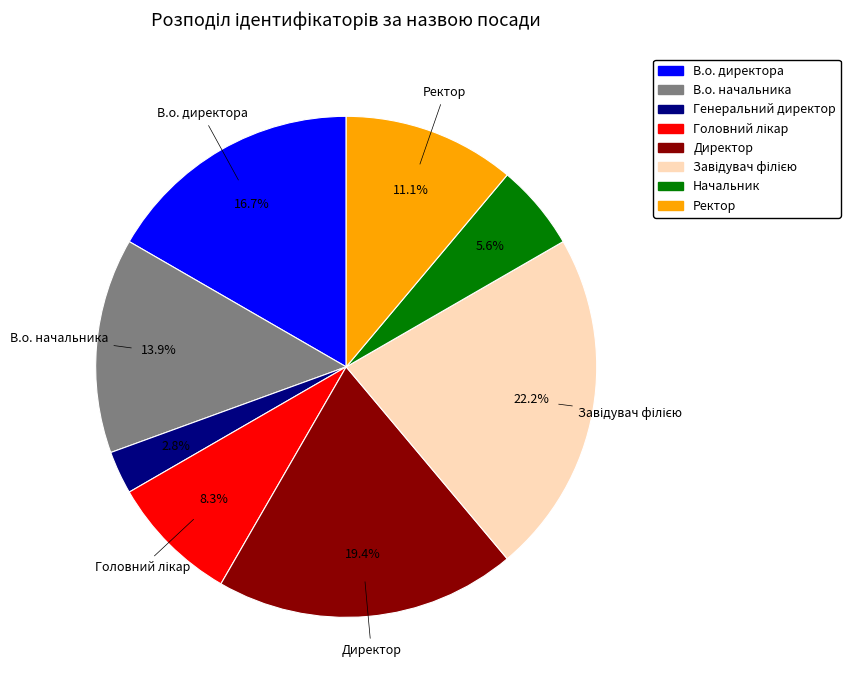

What percentage do Начальник and Ректор together represent?

16.7%